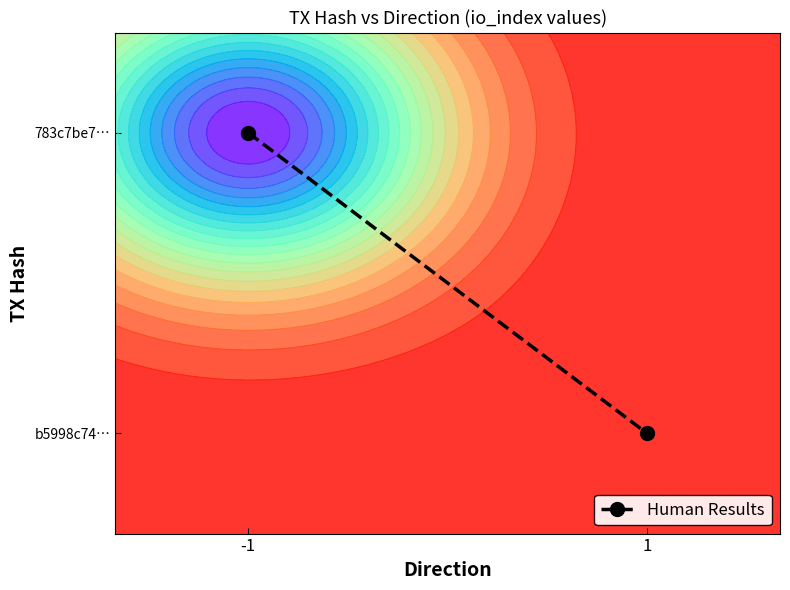

What is the smallest value displayed?

0.2